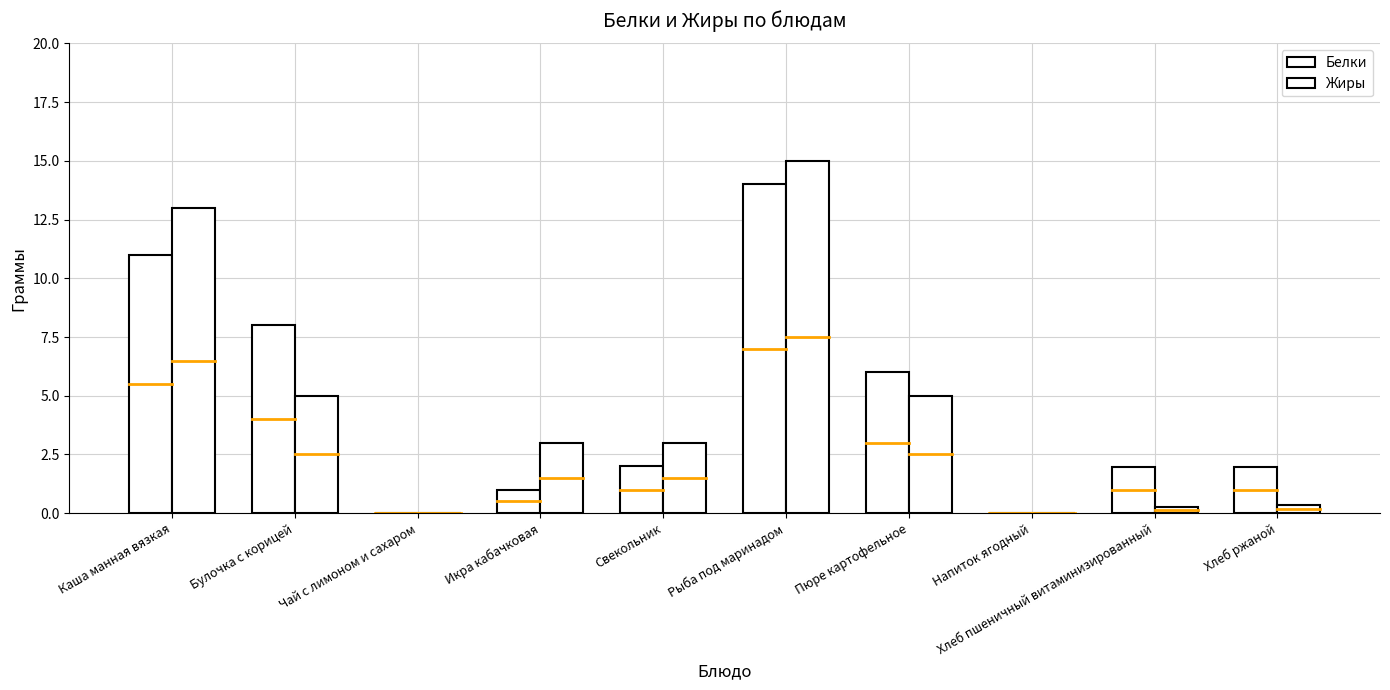

Does the chart contain stacked bars?

No